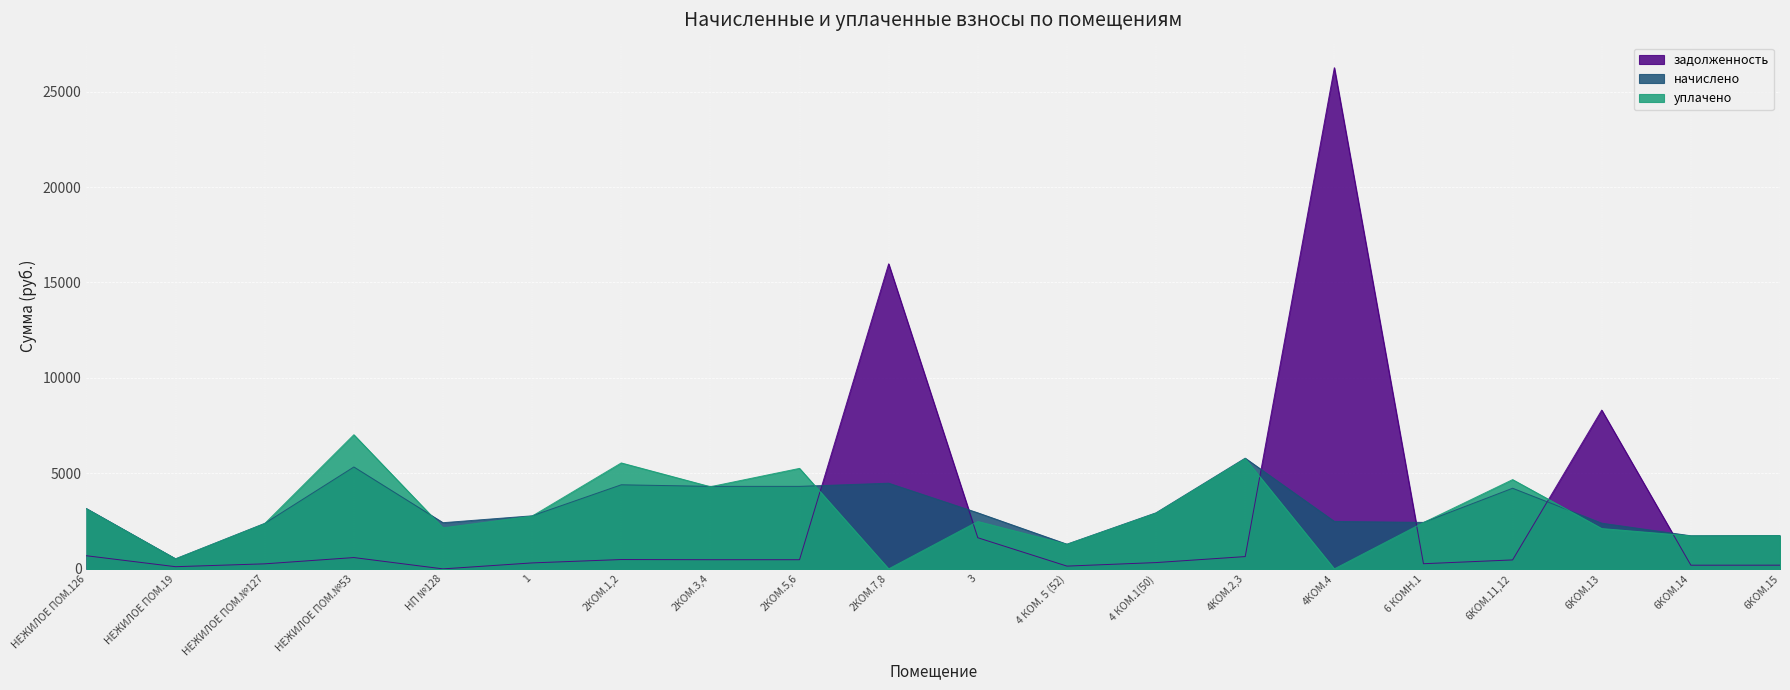

How many data points in задолженность are above 480?

10